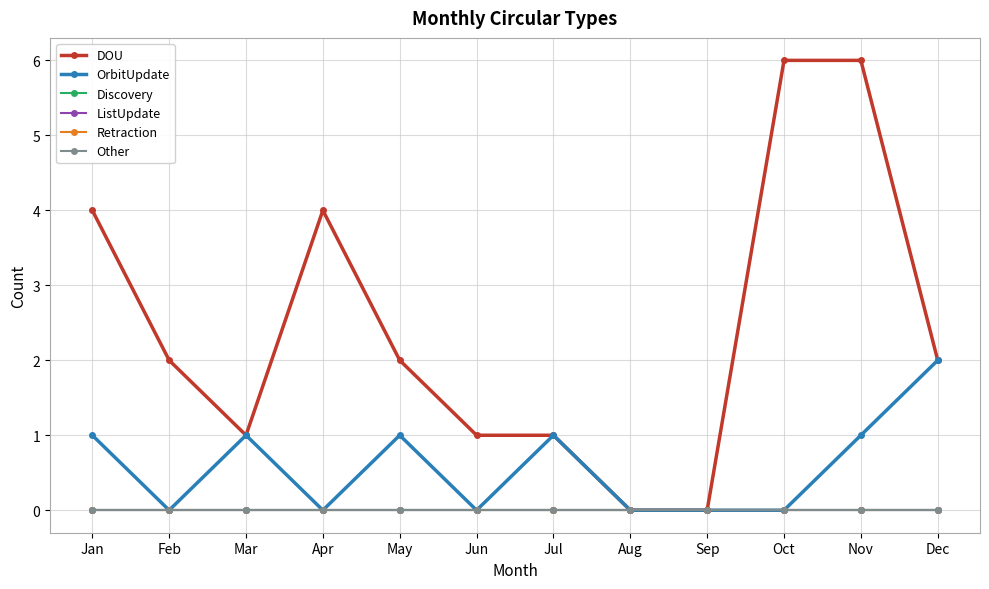

Does the chart have visible grid lines?

Yes